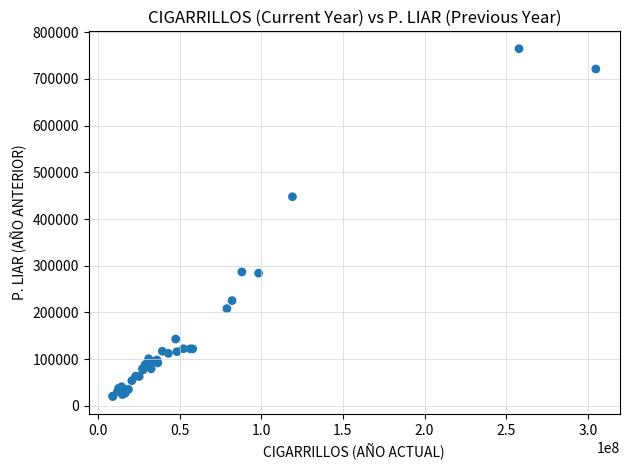

What Y value in the scatter plot is closest to 392294?

447795